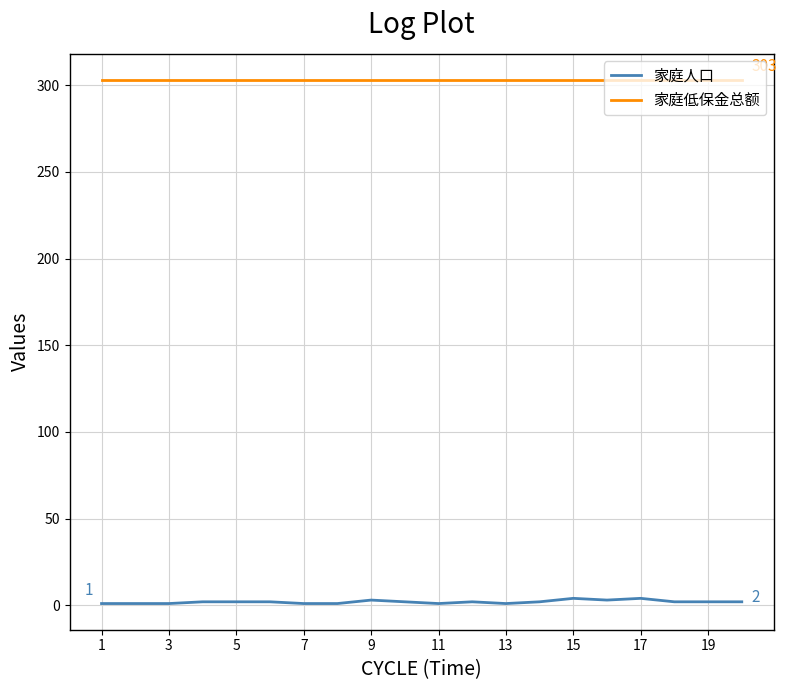

Which series has the widest spread of values?

家庭人口